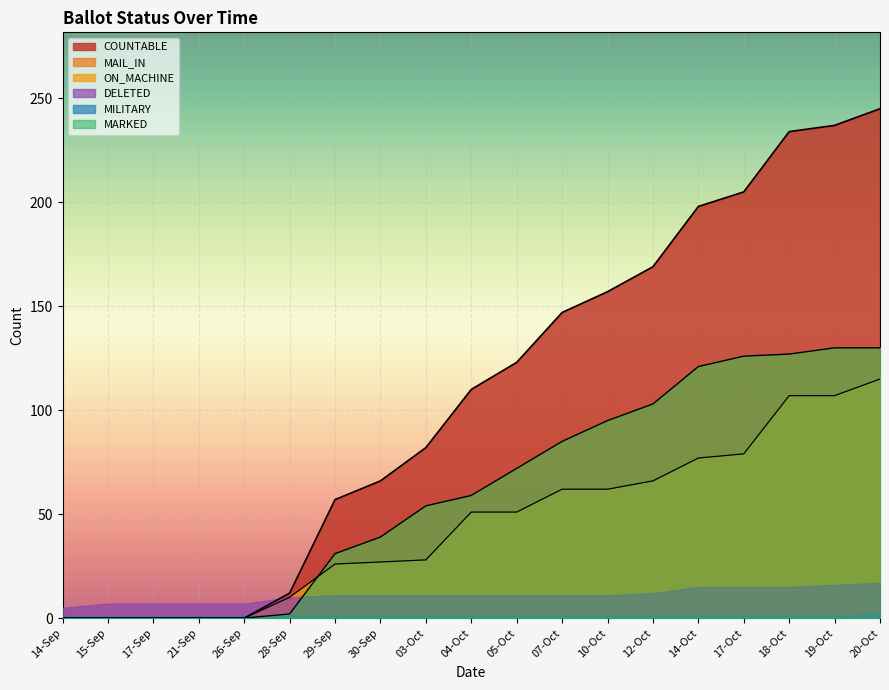

Between which two adjacent categories do MAIL_IN and ON_MACHINE first intersect?

28-Sep and 29-Sep